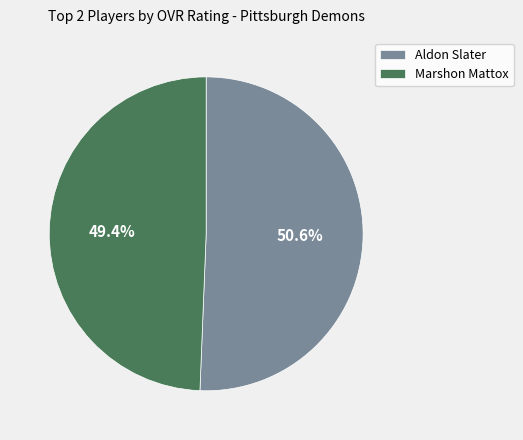

Rank the categories by value from lowest to highest.

Marshon Mattox, Aldon Slater